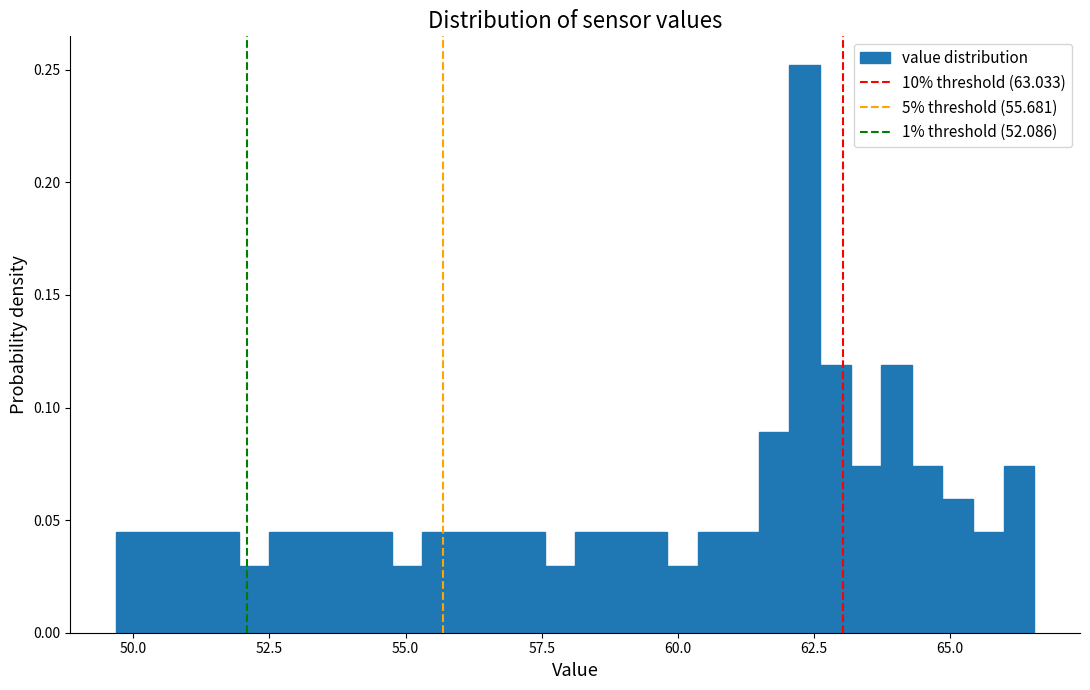

Read against the x-axis, roughly where is the centre of the tallest bar?

62.5